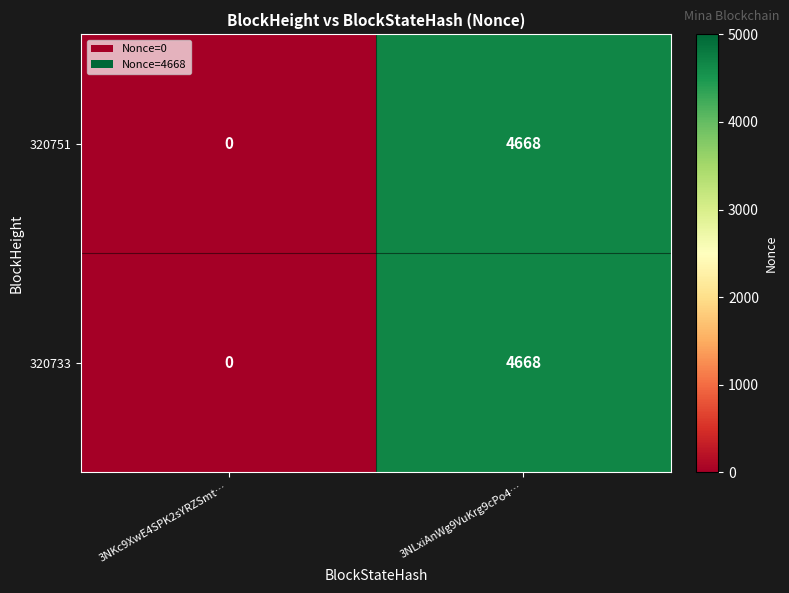

What is the maximum value shown in the chart?

4668